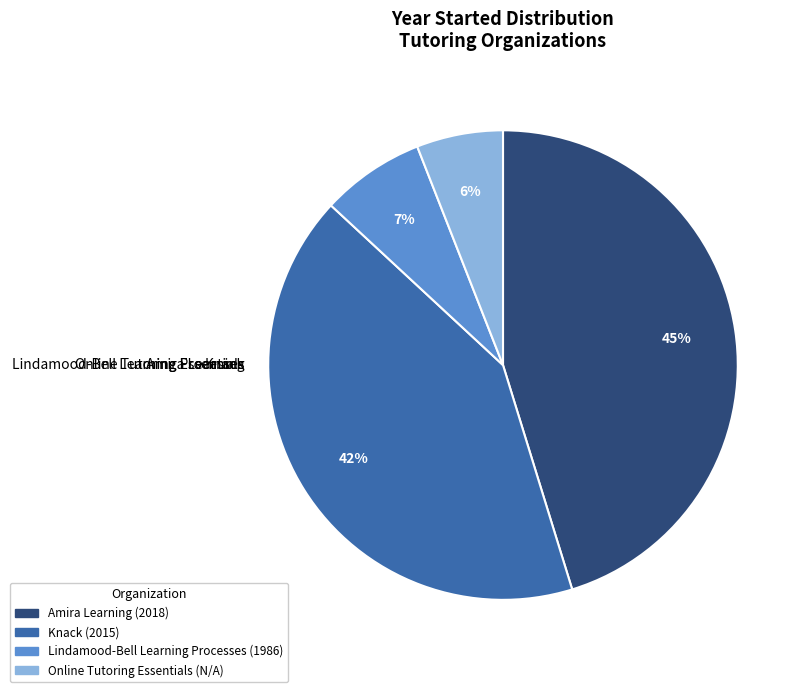

Does any single category account for the majority?

No